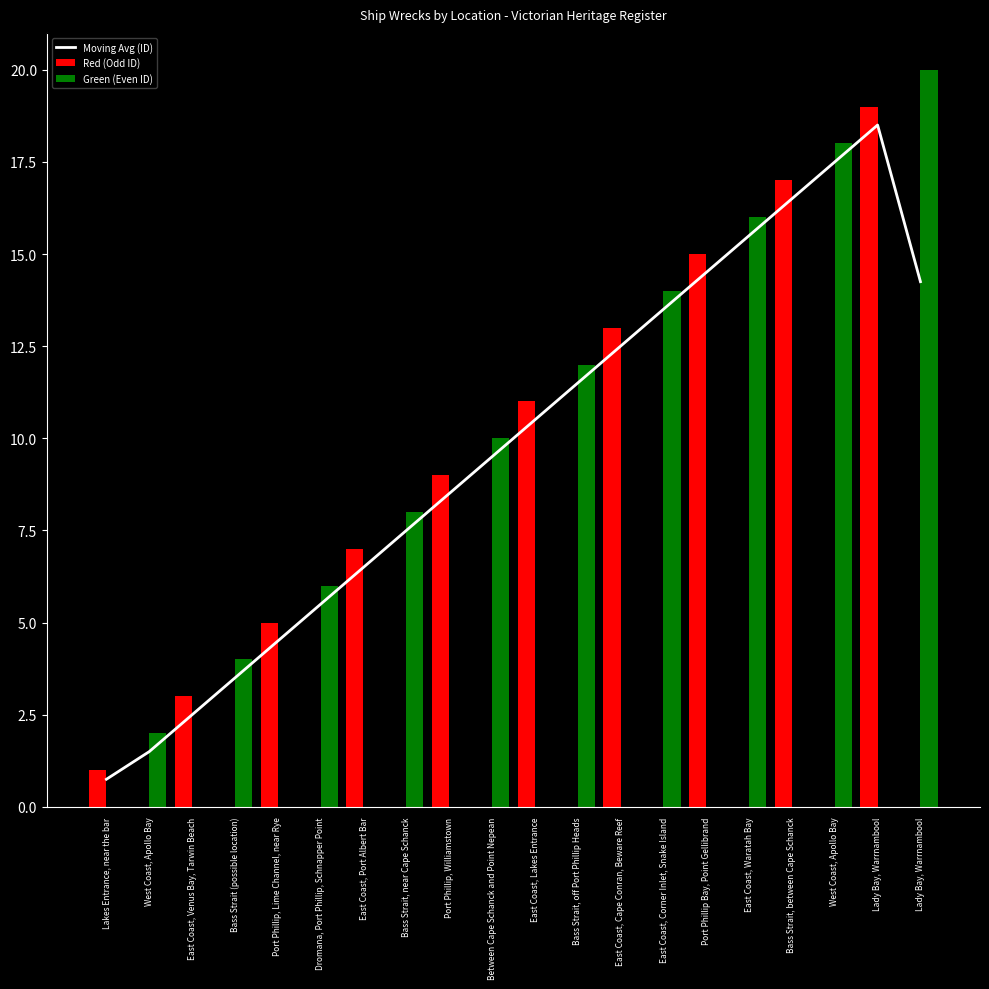

Reading left to right, what are all the values shown in this chart?

Moving Avg (ID): 0.8	1.5	2.5	3.5	4.5	5.5	6.5	7.5	8.5	9.5	10.5	11.5	12.5	13.5	14.5	15.5	16.5	17.5	18.5	14.2
Red (Odd ID): 1.0	0.0	3.0	0.0	5.0	0.0	7.0	0.0	9.0	0.0	11.0	0.0	13.0	0.0	15.0	0.0	17.0	0.0	19.0	0.0
Green (Even ID): 0.0	2.0	0.0	4.0	0.0	6.0	0.0	8.0	0.0	10.0	0.0	12.0	0.0	14.0	0.0	16.0	0.0	18.0	0.0	20.0